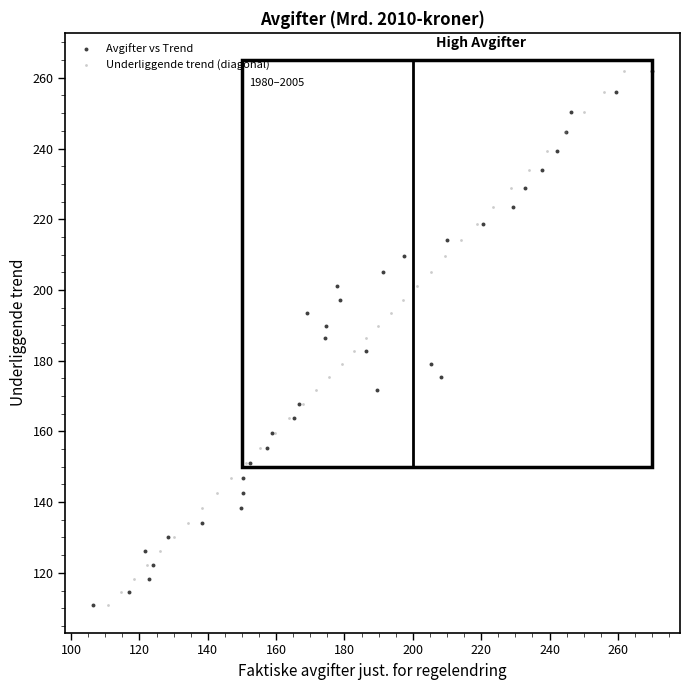

What are all the series names shown in the legend?

Avgifter vs Trend, Underliggende trend (diagonal)